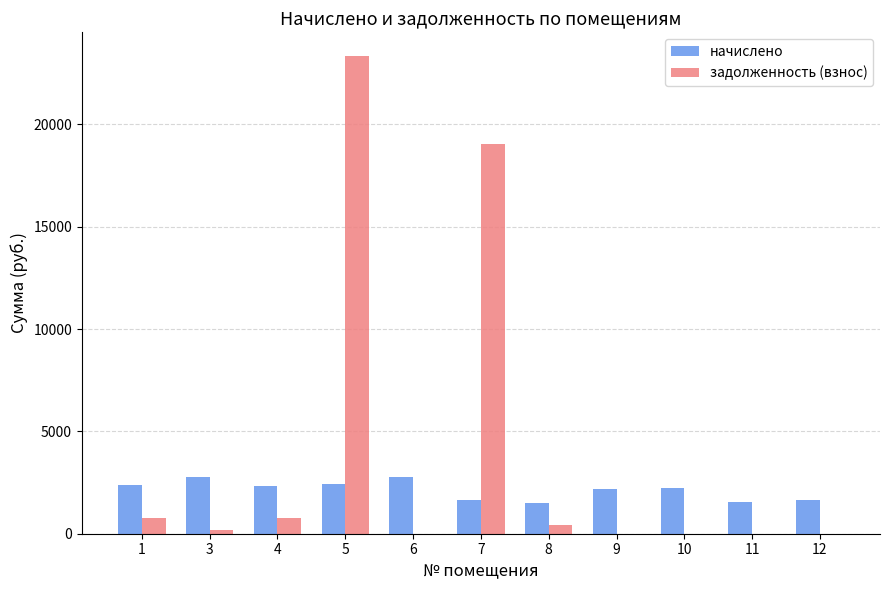

Which category has the highest value across all series?

5